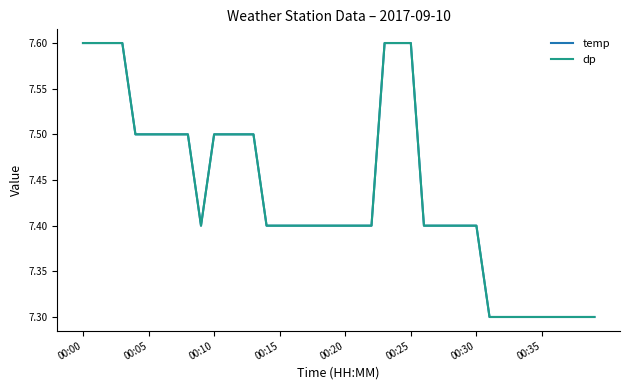

Which label corresponds to the largest value in the chart?

00:00